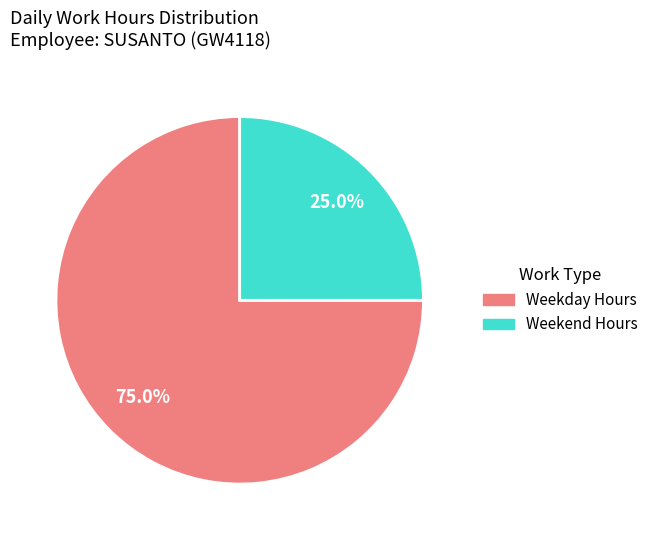

Is there a majority slice in this chart?

Yes